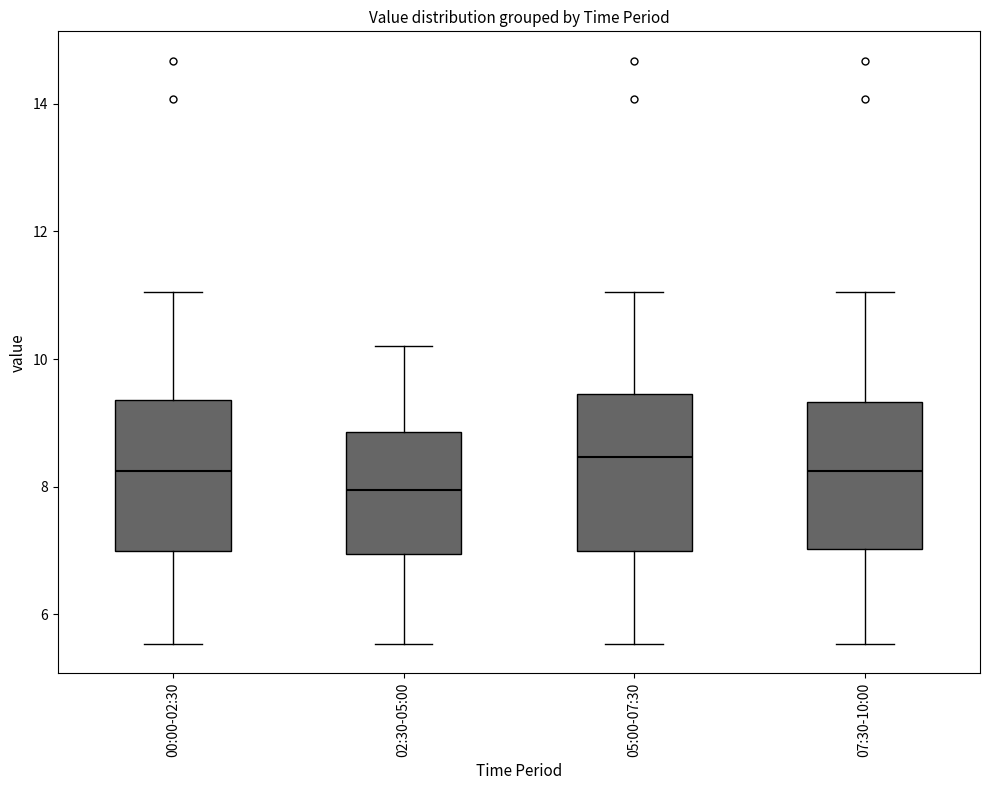

Where is the lower edge of the box for 00:00-02:30 on the y-axis? The values are not printed on the chart, so give them approximately, as read against the axis.

7.0